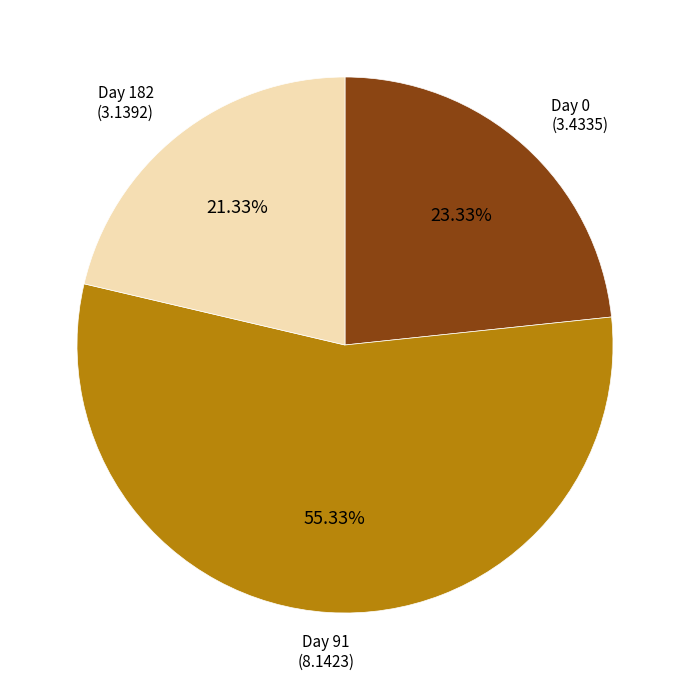

Is there a majority slice in this chart?

Yes